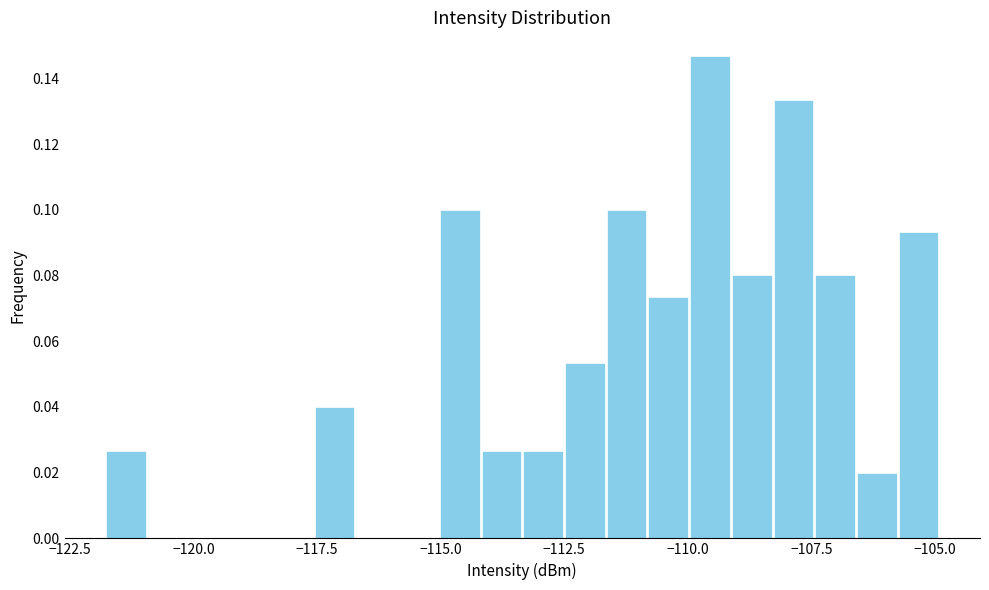

Read against the x-axis, roughly where is the centre of the tallest bar?

-109.5